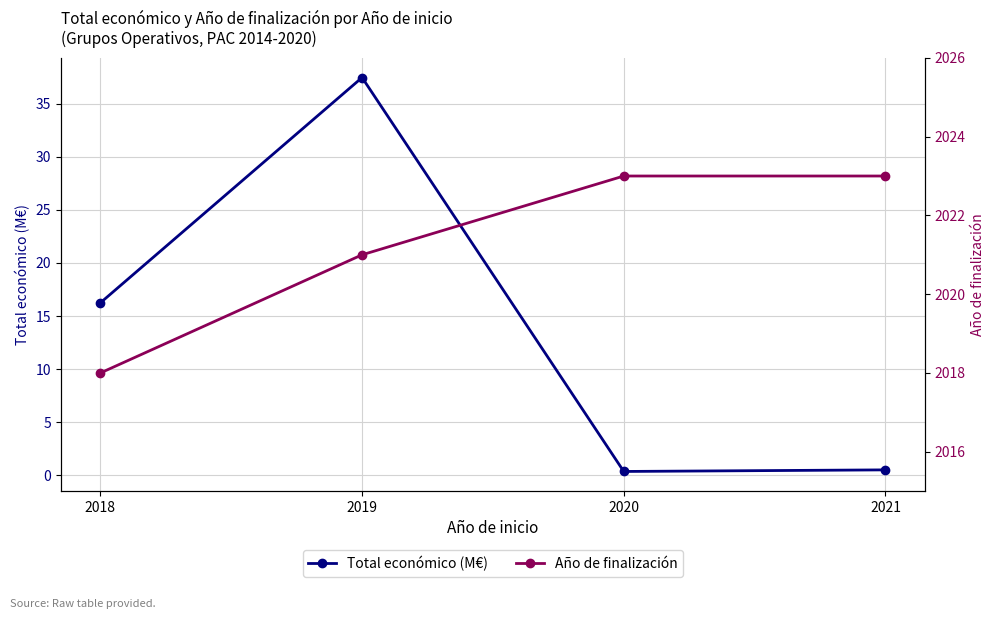

What is the total value across all series at 2018?

2034.2